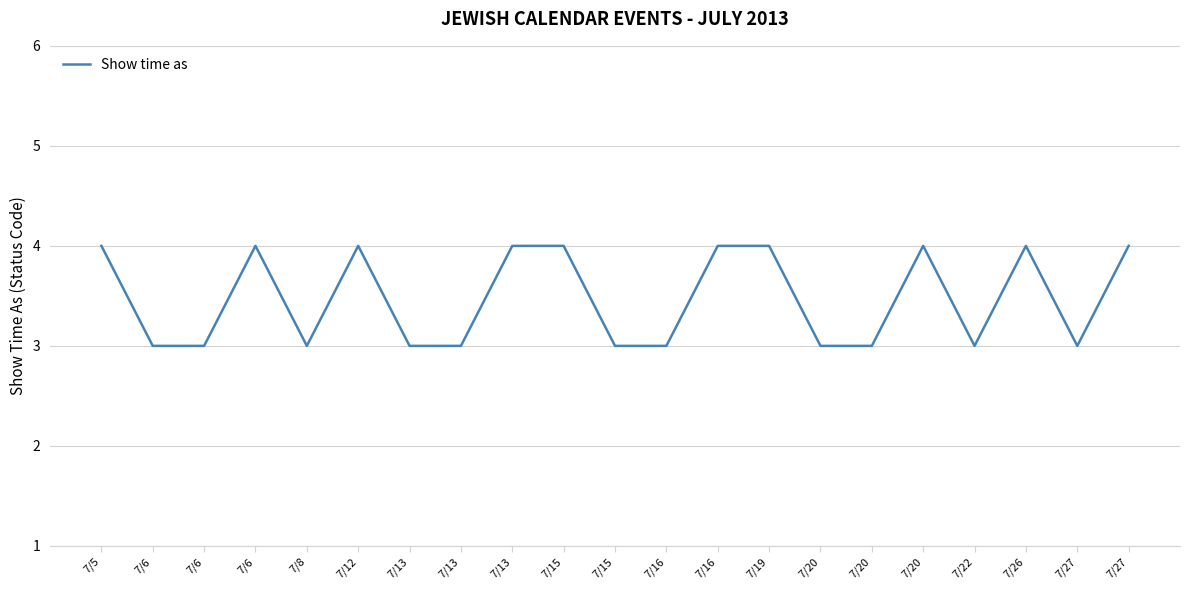

Reading right to left, transcribe all the data shown in this chart.

4	3	4	3	4	3	3	4	4	3	3	4	4	3	3	4	3	4	3	3	4